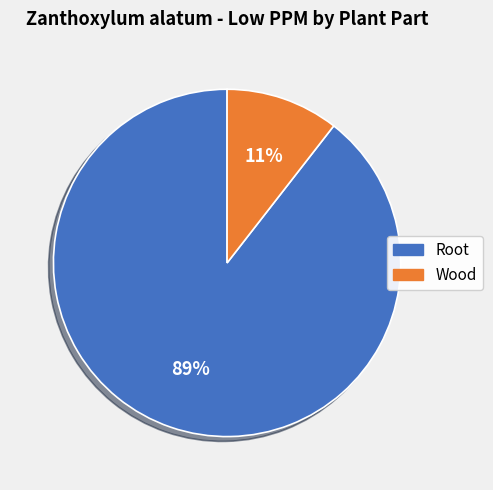

To the nearest percent, what portion does Wood represent?

11%